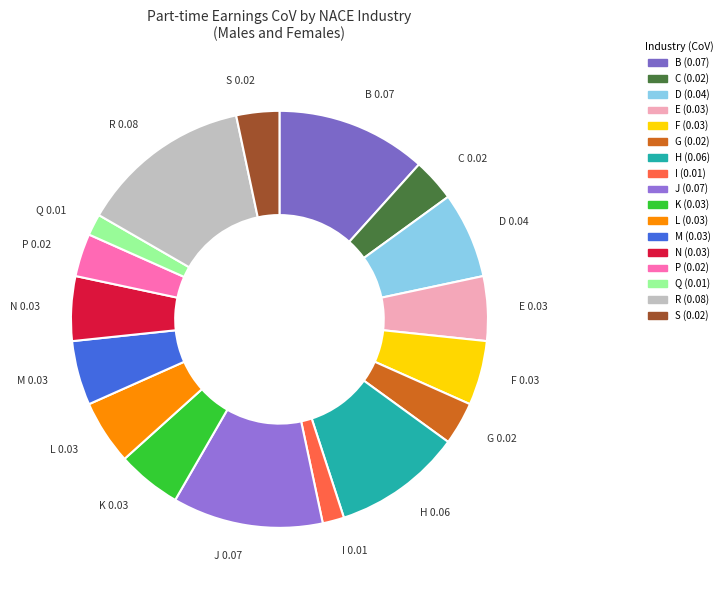

Combined, do I and P account for over 50%?

No